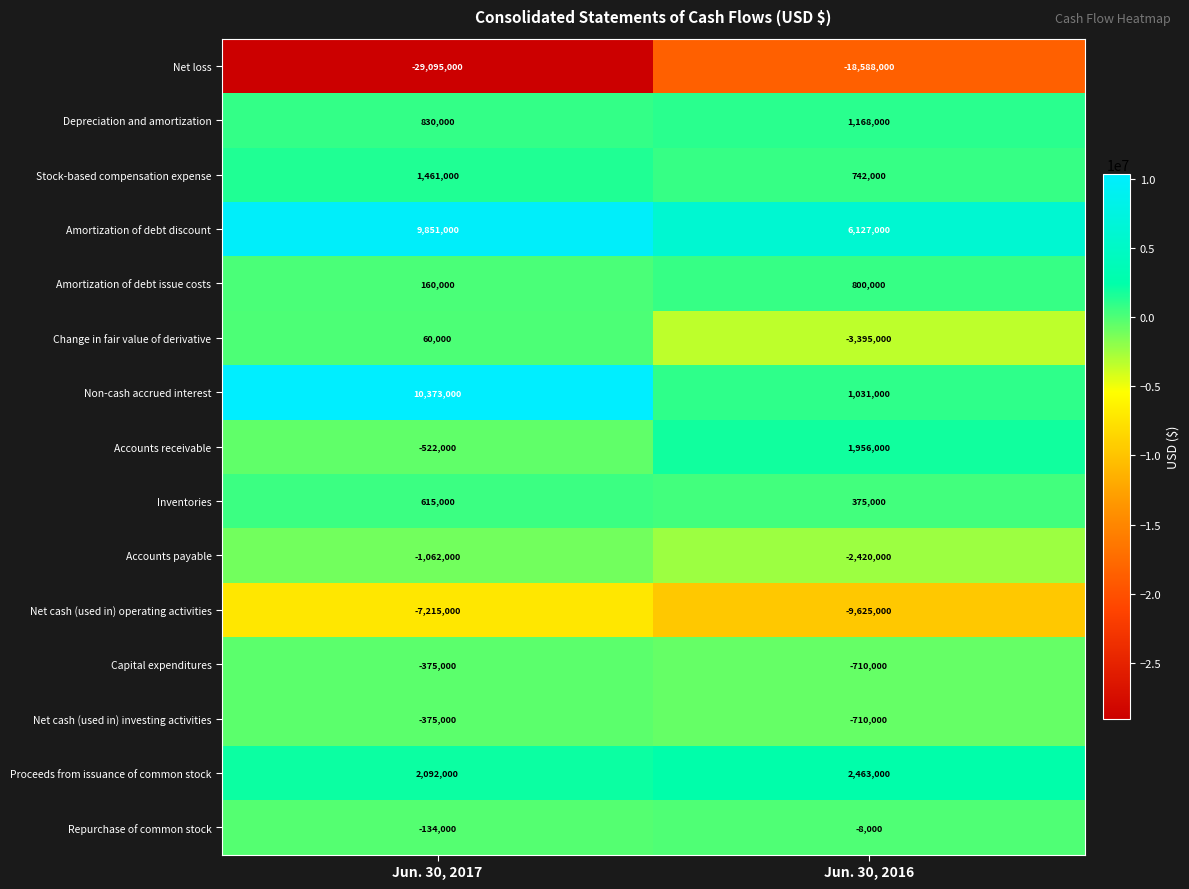

Reading left to right, transcribe all the data shown in this chart.

Net loss: Jun. 30, 2017=-29095000	Jun. 30, 2016=-18588000
Depreciation and amortization: Jun. 30, 2017=830000	Jun. 30, 2016=1168000
Stock-based compensation expense: Jun. 30, 2017=1461000	Jun. 30, 2016=742000
Amortization of debt discount: Jun. 30, 2017=9851000	Jun. 30, 2016=6127000
Amortization of debt issue costs: Jun. 30, 2017=160000	Jun. 30, 2016=800000
Change in fair value of derivative: Jun. 30, 2017=60000	Jun. 30, 2016=-3395000
Non-cash accrued interest: Jun. 30, 2017=10373000	Jun. 30, 2016=1031000
Accounts receivable: Jun. 30, 2017=-522000	Jun. 30, 2016=1956000
Inventories: Jun. 30, 2017=615000	Jun. 30, 2016=375000
Accounts payable: Jun. 30, 2017=-1062000	Jun. 30, 2016=-2420000
Net cash (used in) operating activities: Jun. 30, 2017=-7215000	Jun. 30, 2016=-9625000
Capital expenditures: Jun. 30, 2017=-375000	Jun. 30, 2016=-710000
Net cash (used in) investing activities: Jun. 30, 2017=-375000	Jun. 30, 2016=-710000
Proceeds from issuance of common stock: Jun. 30, 2017=2092000	Jun. 30, 2016=2463000
Repurchase of common stock: Jun. 30, 2017=-134000	Jun. 30, 2016=-8000